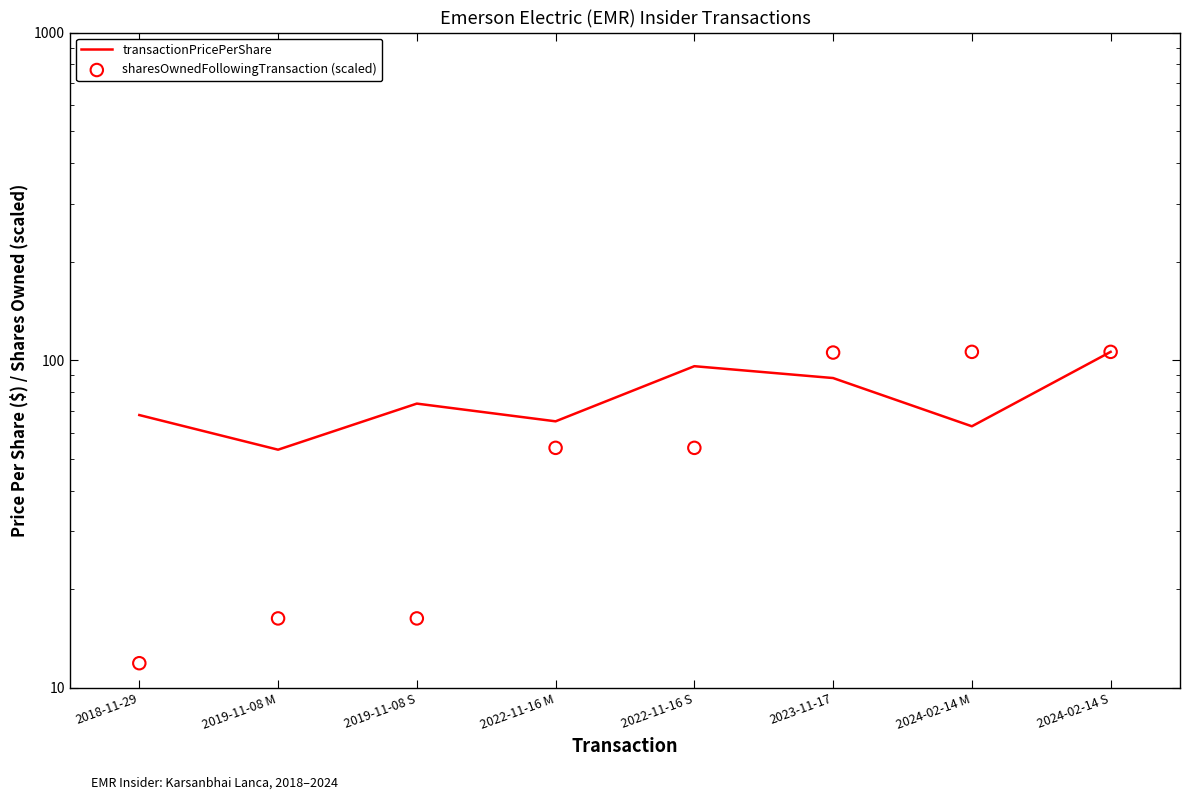

Which series has the largest total across all categories?

transactionPricePerShare